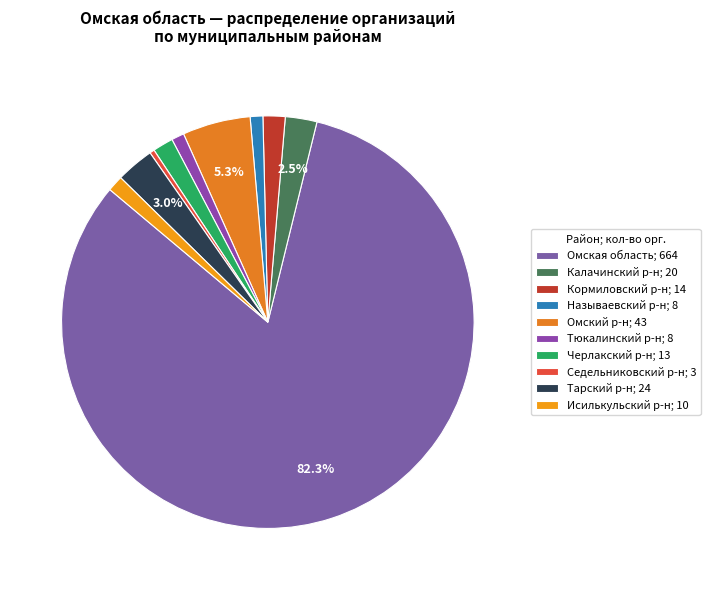

What is the majority slice?

Омская область; 664